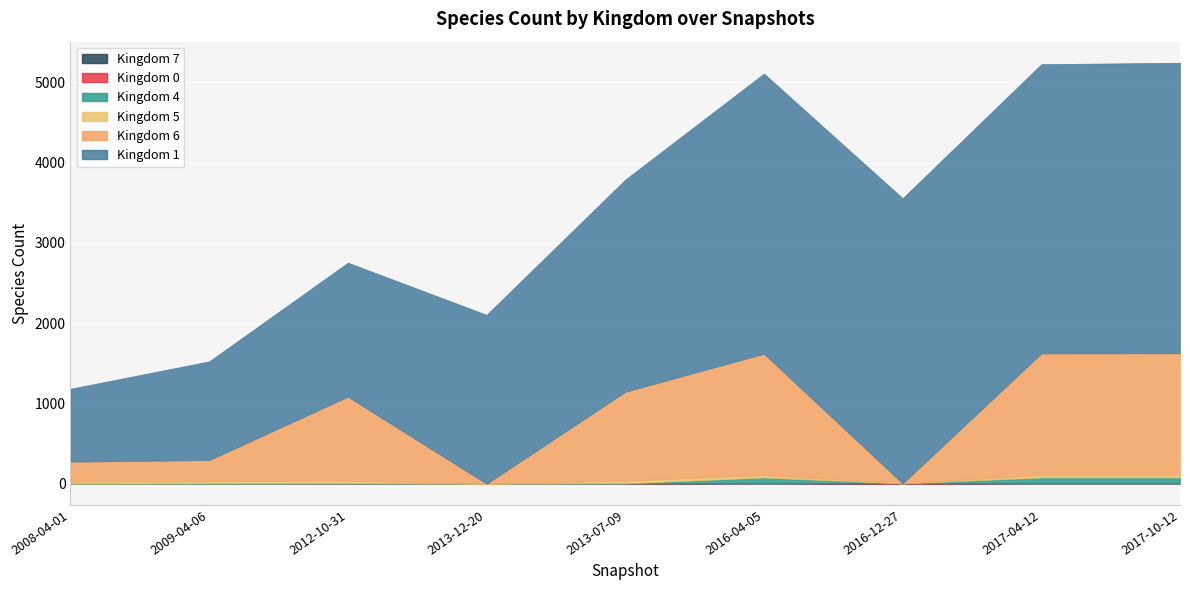

Which label corresponds to the largest value in the chart?

2017-10-12